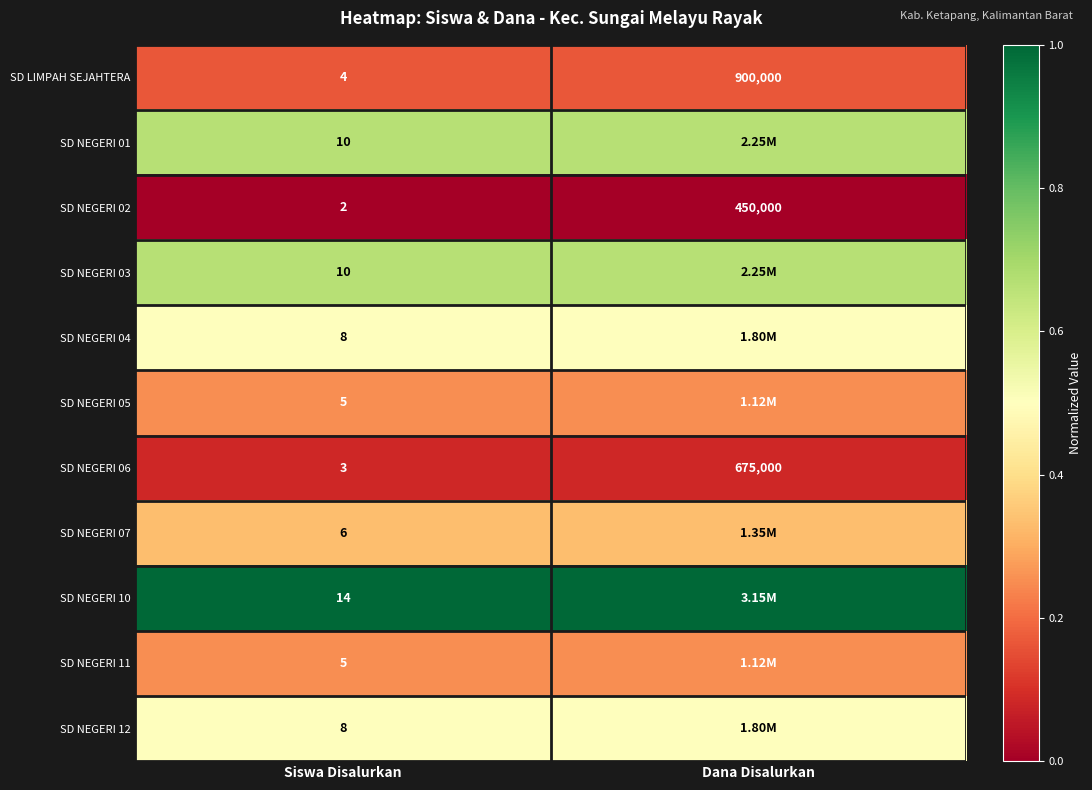

At which label is SD LIMPAH SEJAHTERA closest to 450002?

Siswa Disalurkan